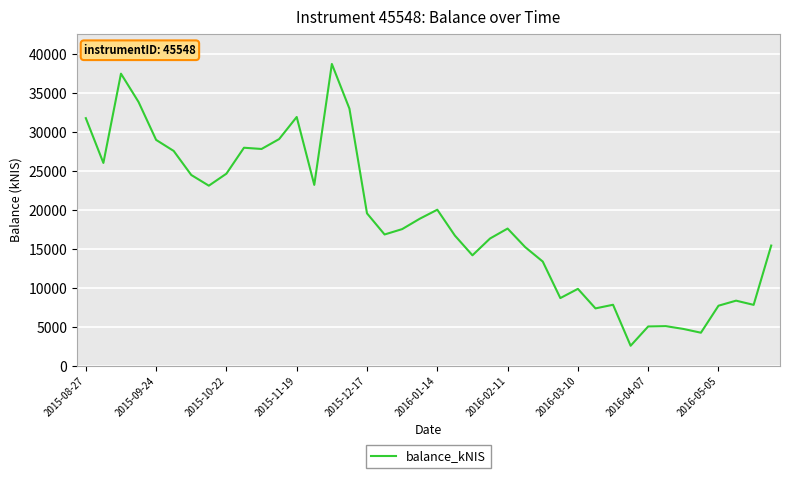

What is the minimum value shown in the chart?

2561.5